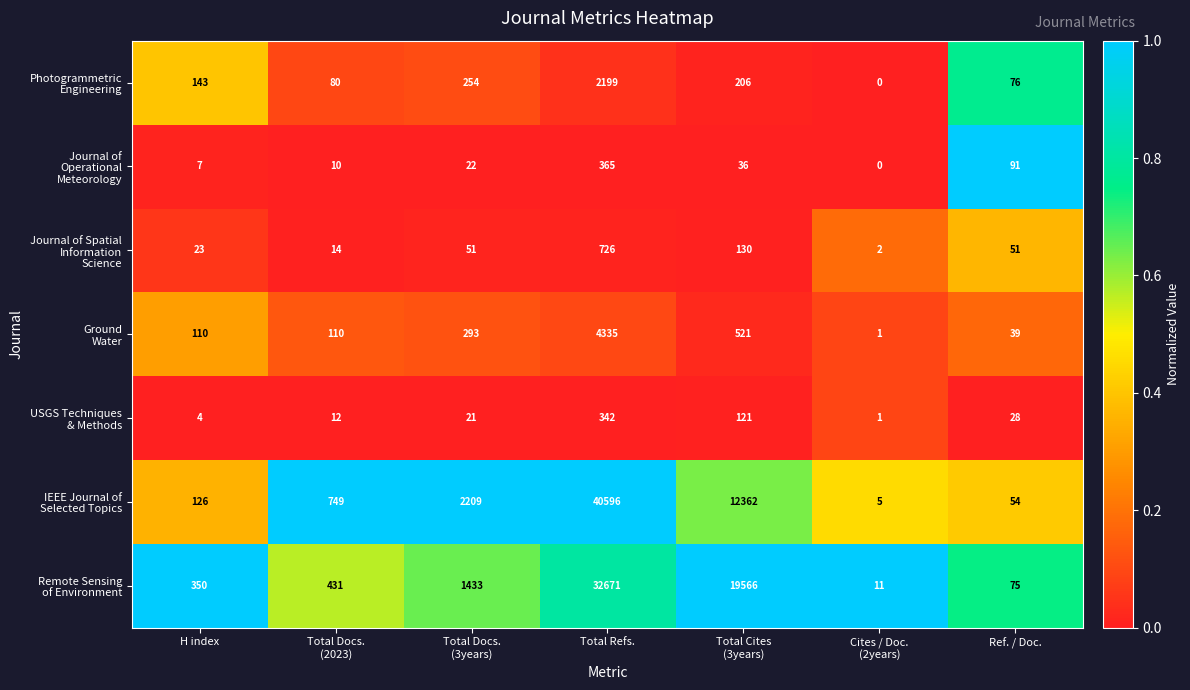

What is the greatest value displayed?

40596